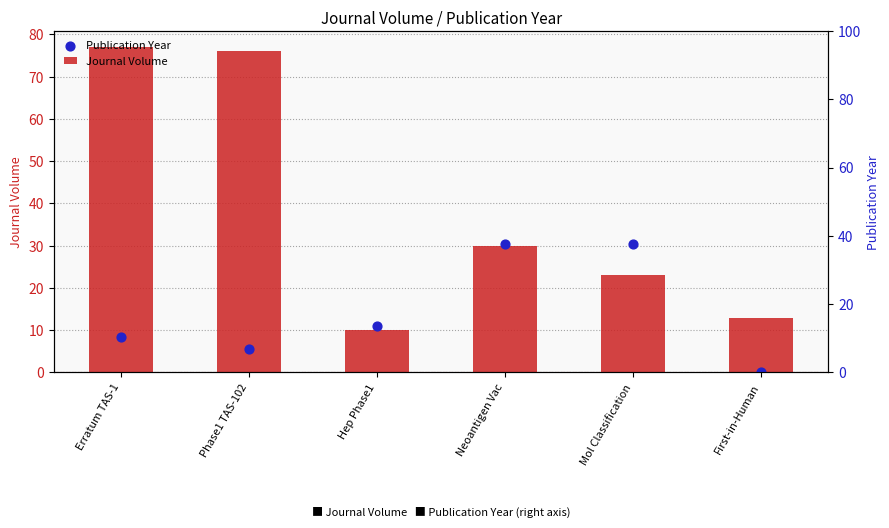

Which series has the largest Y range (max minus min)?

Journal Volume